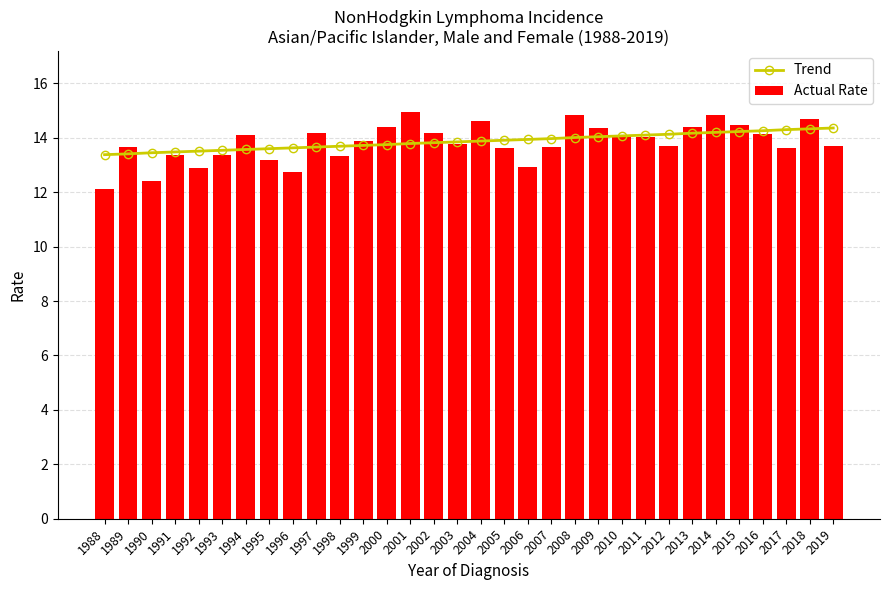

What is the difference between the maximum and minimum values in the Trend series?

1.0